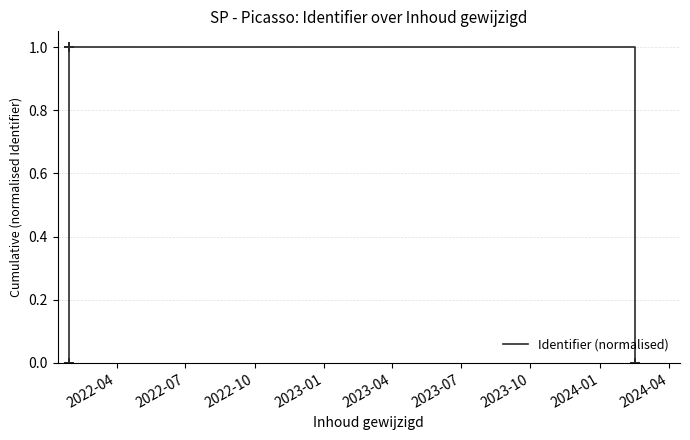

How many categories are shown in the chart?

13